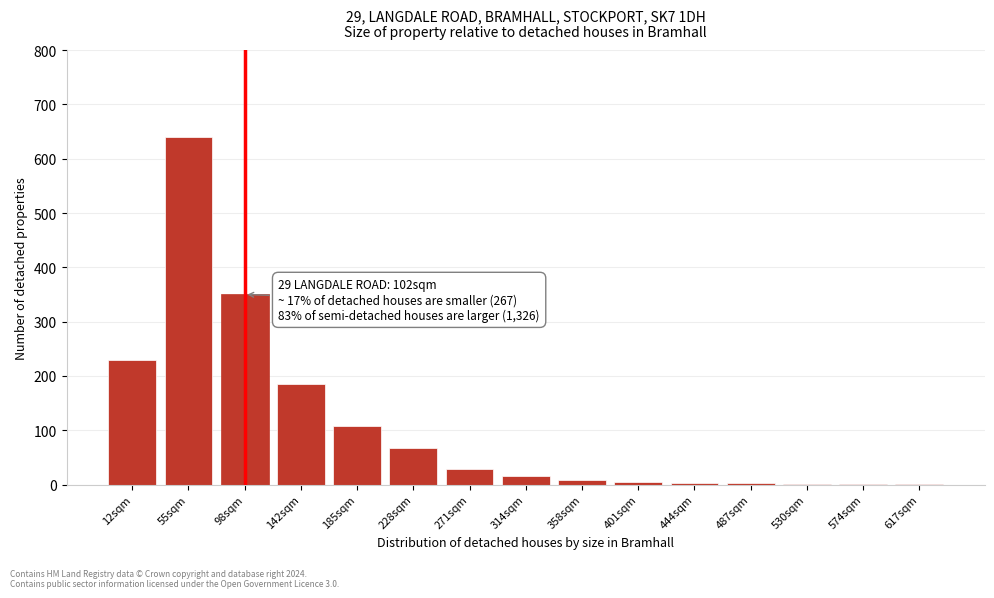

The chart shows a value of 121 at 228sqm. True or false?

False